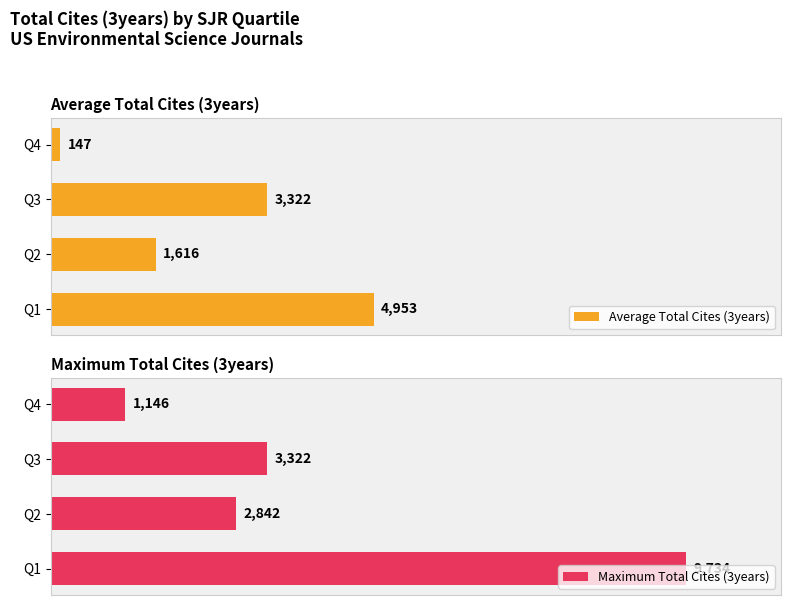

At which label is Maximum Total Cites (3years) closest to 5440?

Q3